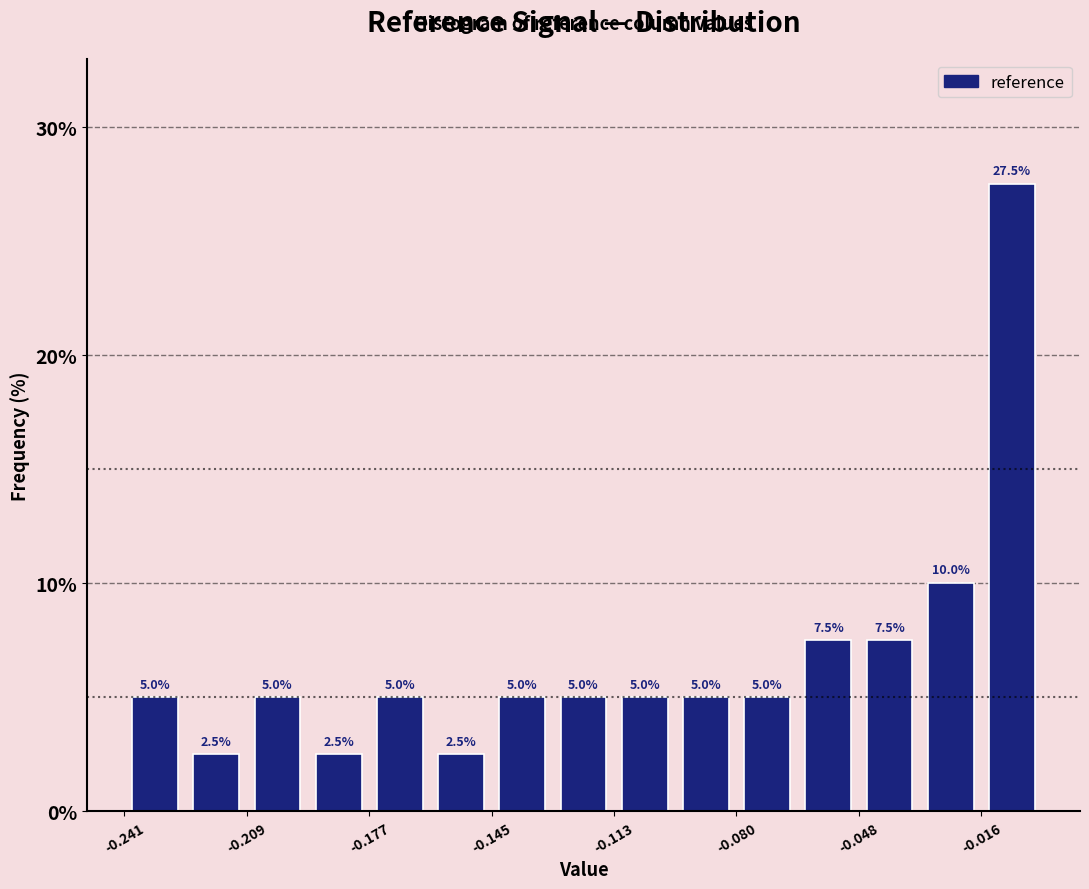

Read against the x-axis, roughly where is the centre of the tallest bar?

-0.010